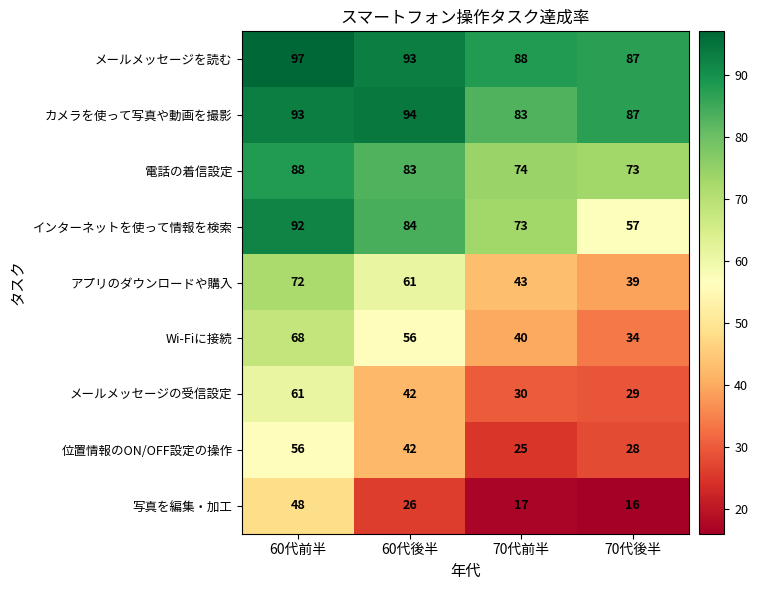

What is the difference between the メールメッセージの受信設定 values at 70代前半 and 60代後半?

12